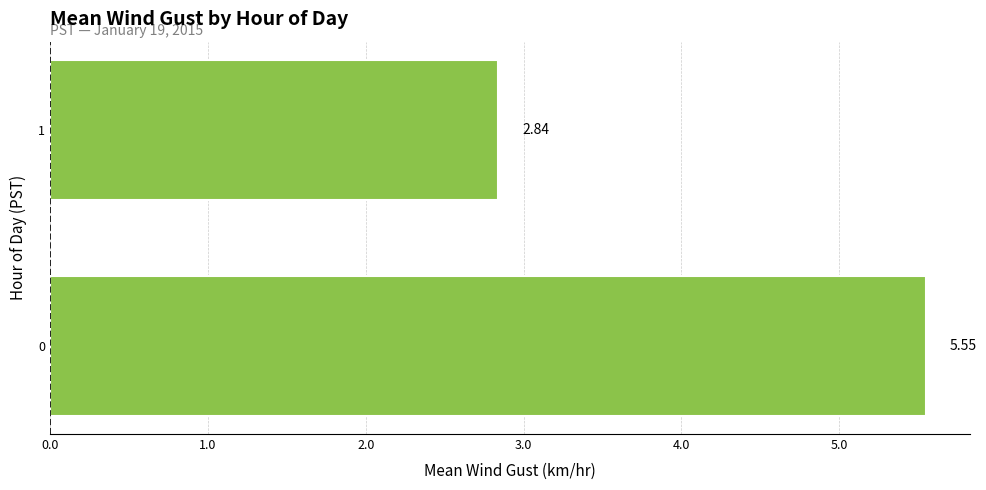

What is the change in value from 0 to 1?

-2.7